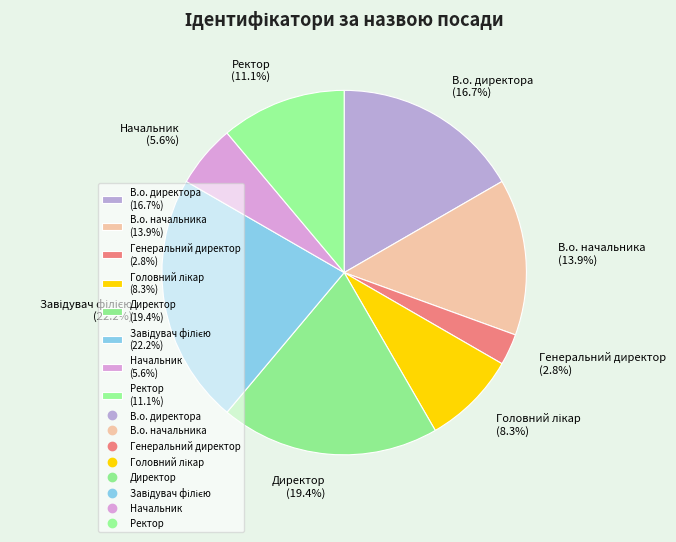

Combined, what portion of the pie is Ректор (11.1%) and Начальник (5.6%)?

16.7%